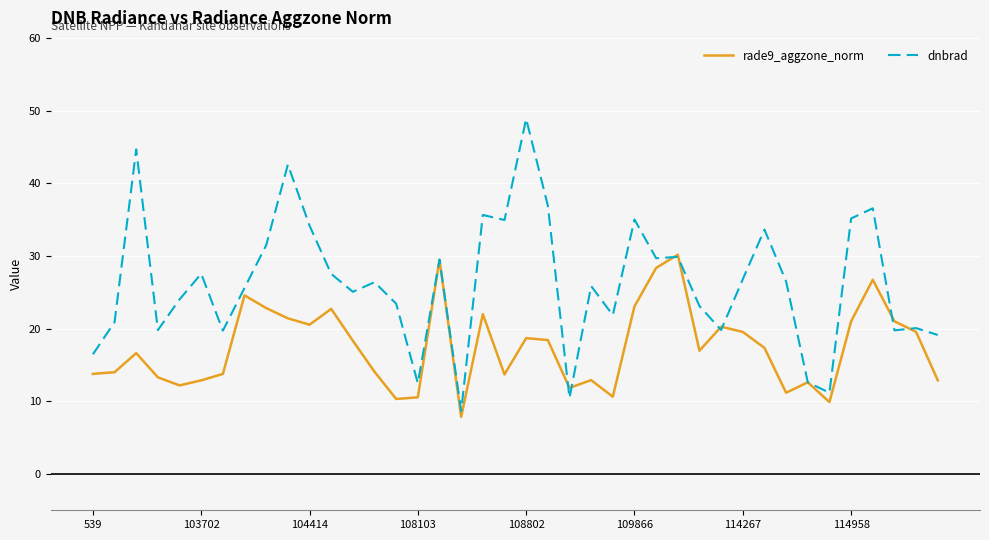

Which series has the widest spread of values?

dnbrad